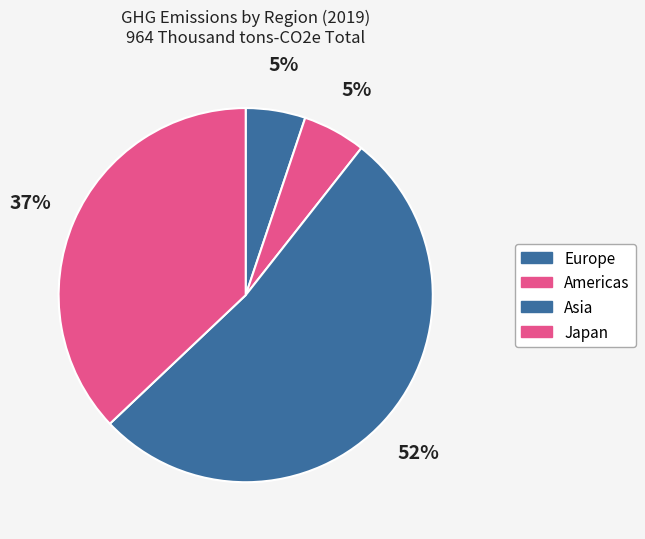

Which slice is the largest?

Asia